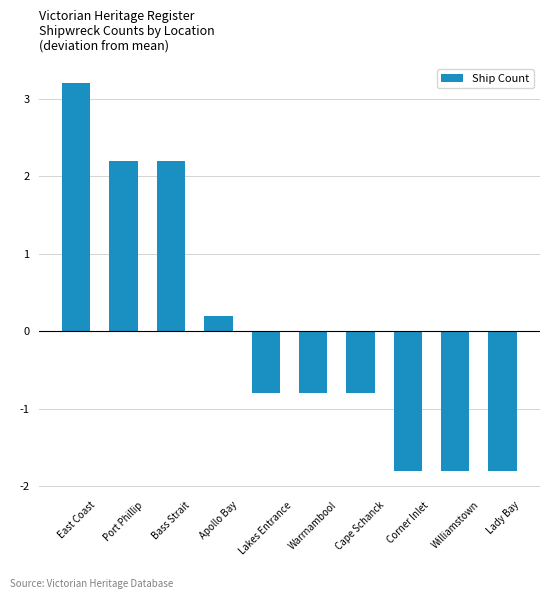

What is the label of the 8th bar from the right?

Bass Strait